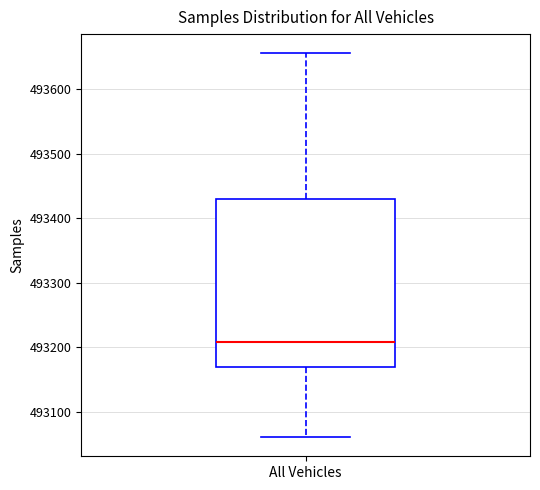

Read this box plot against the y-axis: the position of the median line, the range covered by the box, and the ends of both whiskers. The values are not printed on the chart, so give them approximately, as read against the axis.

median 493210, box 493170 to 493430, whiskers 493060 to 493660